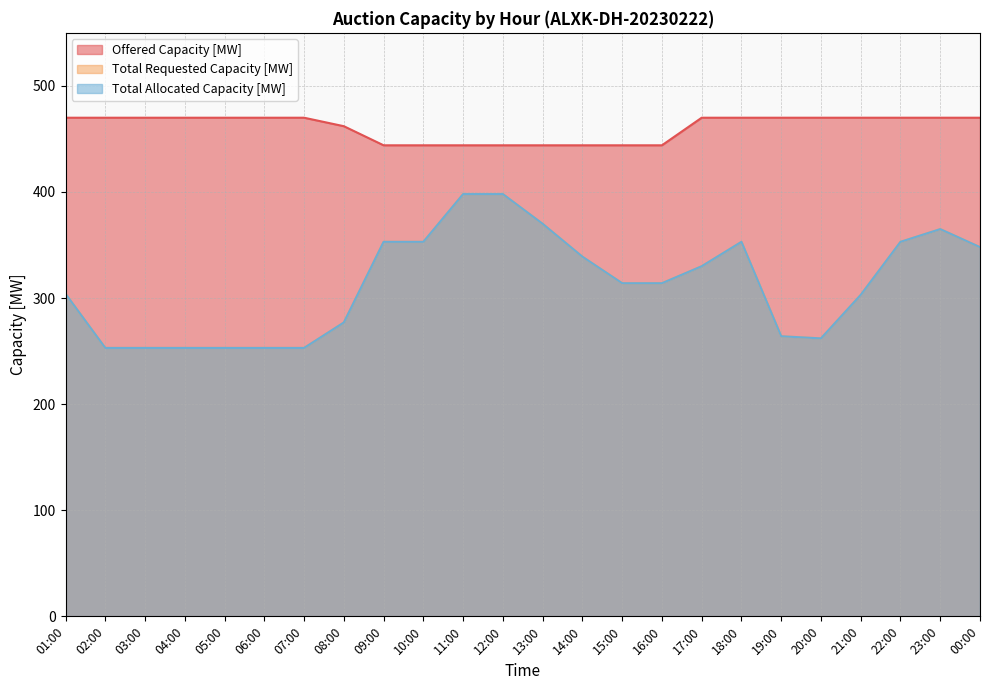

Is the value of Total Allocated Capacity [MW] at 11:00 greater than the value of Total Requested Capacity [MW] at 23:00?

Yes